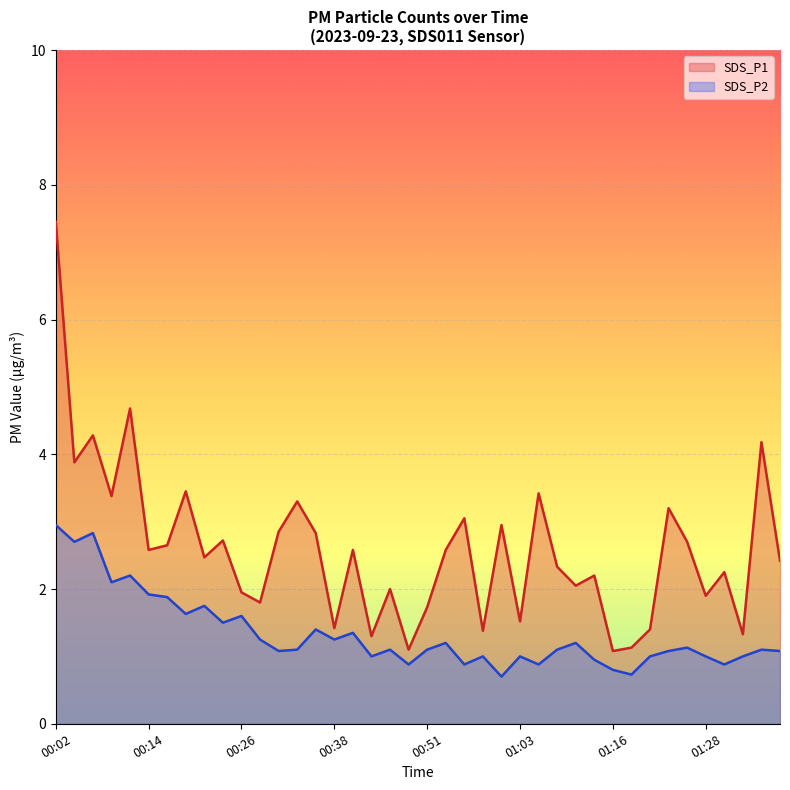

True or false: SDS_P2 and SDS_P1 intersect in this chart.

False